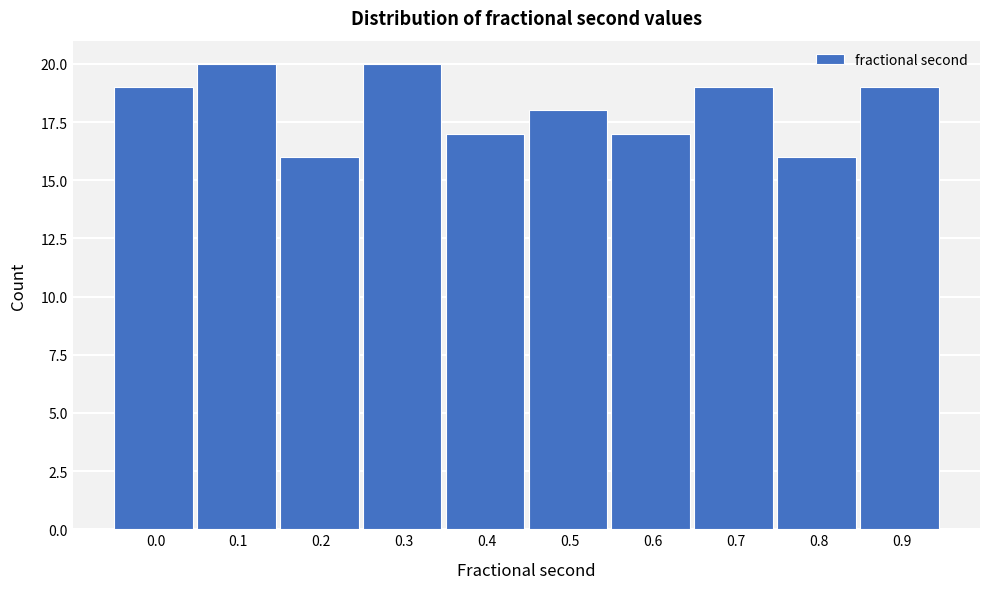

Reading left to right, transcribe all the data shown in this chart.

19	20	16	20	17	18	17	19	16	19